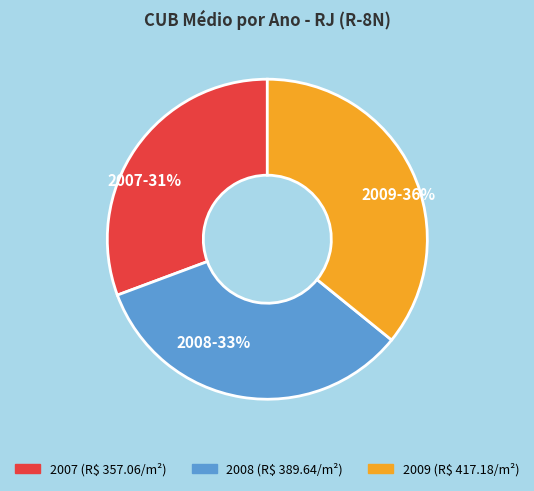

Approximately how many times larger is the value at 2008-33% compared to 2009-36%?

0.9